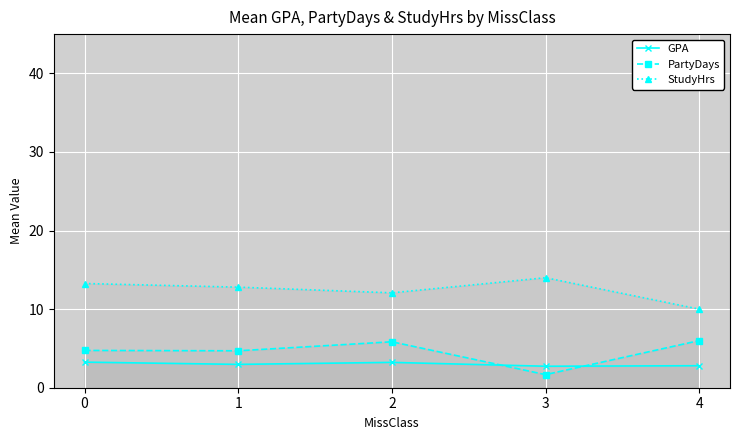

What is the difference between the PartyDays values at 4 and 3?

4.3